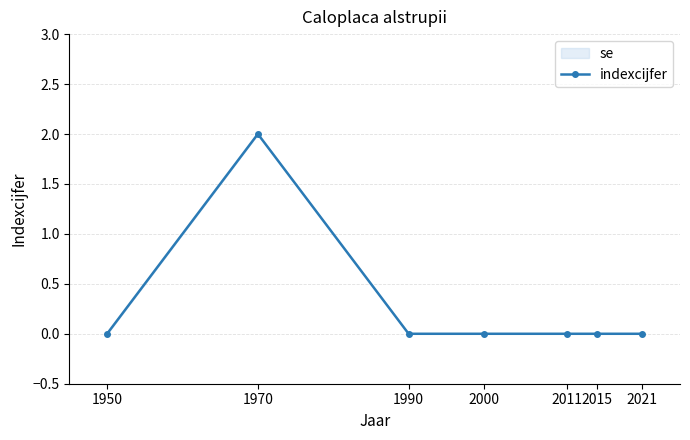

Count the number of values greater than 0.

1